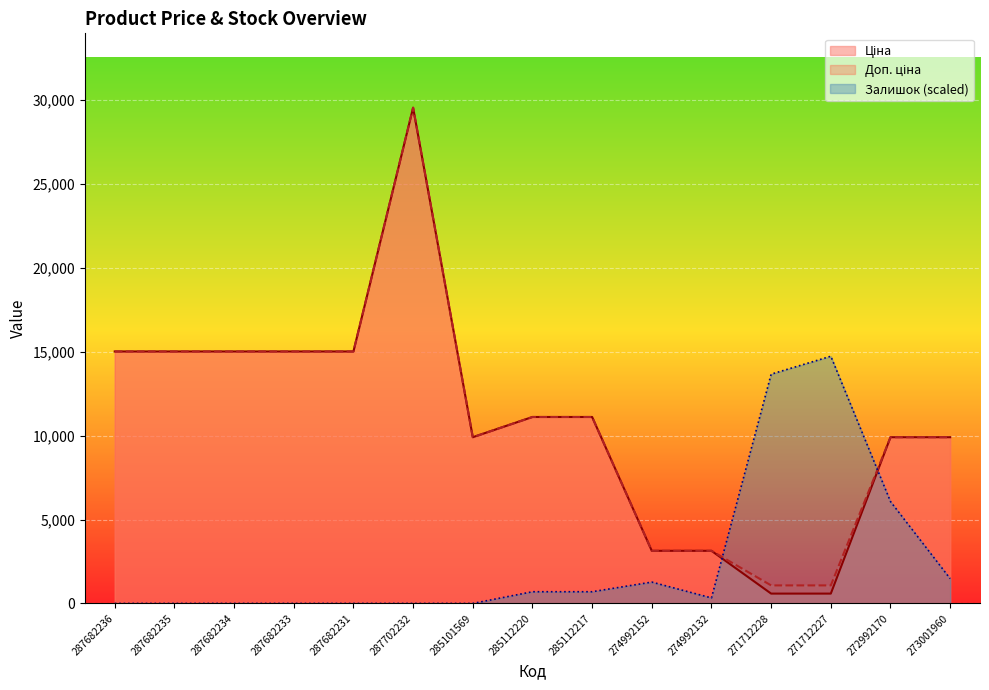

The Ціна series shows 3276.8 at 287682231. True or false?

False